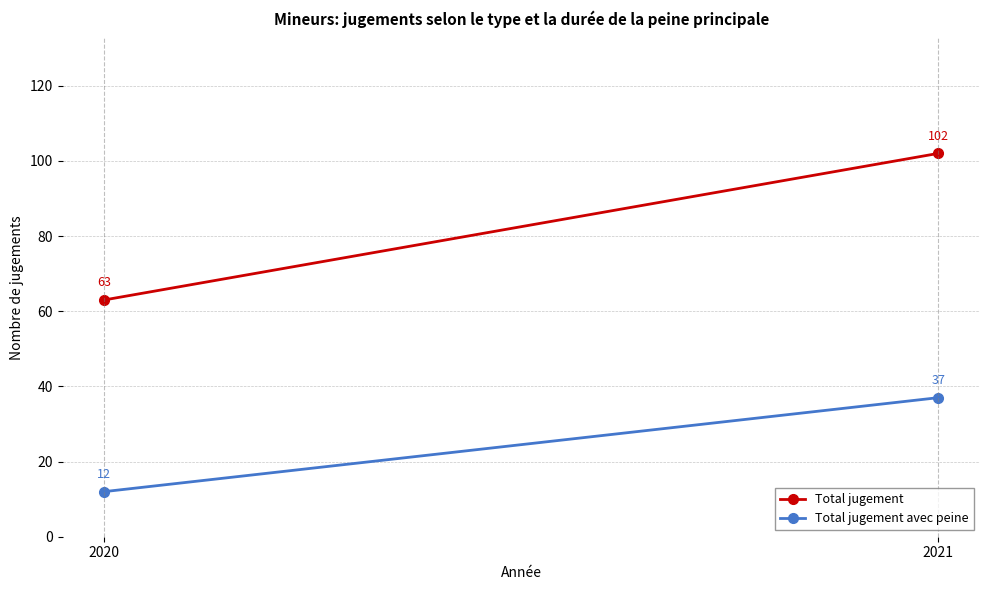

At 2020, list the series in order from largest to smallest.

Total jugement, Total jugement avec peine